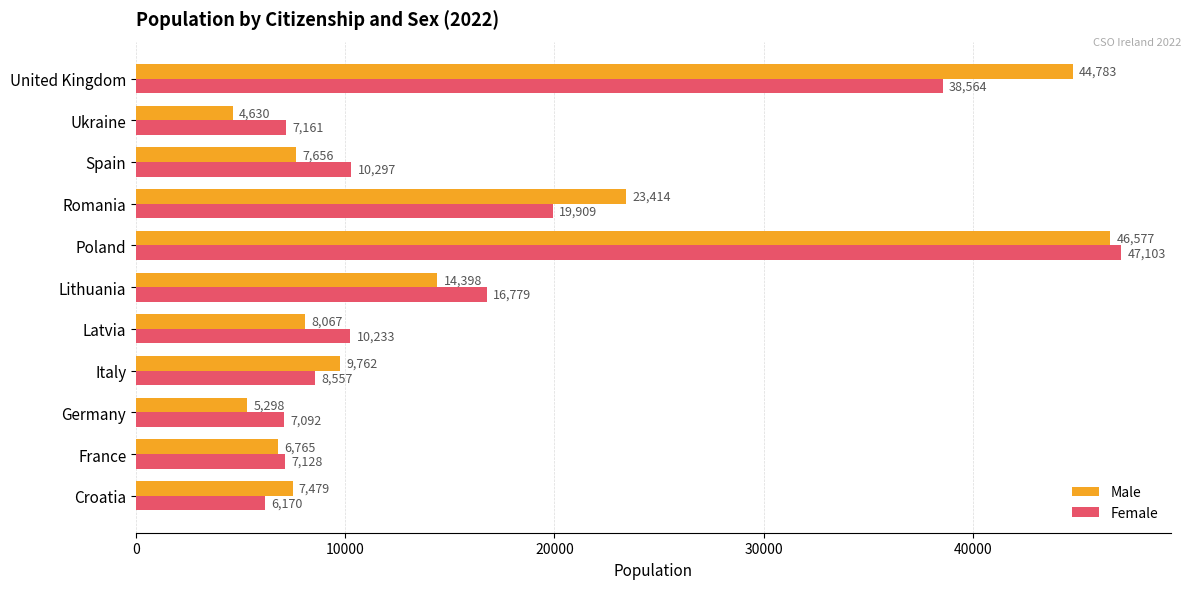

What are all the series names shown in the legend?

Male, Female